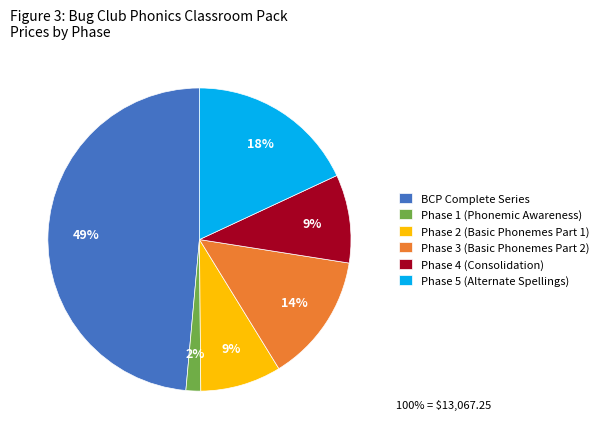

To the nearest percent, what is the difference between the largest and smallest slice percentages?

47%